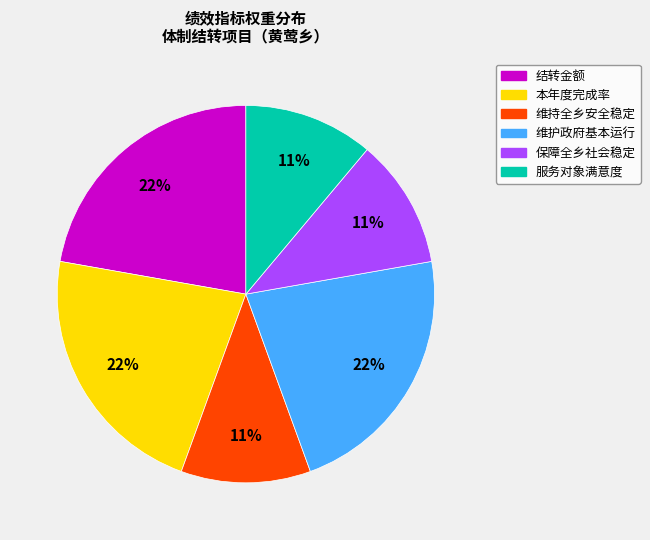

Do 保障全乡社会稳定 and 本年度完成率 together represent more than half of the pie?

No